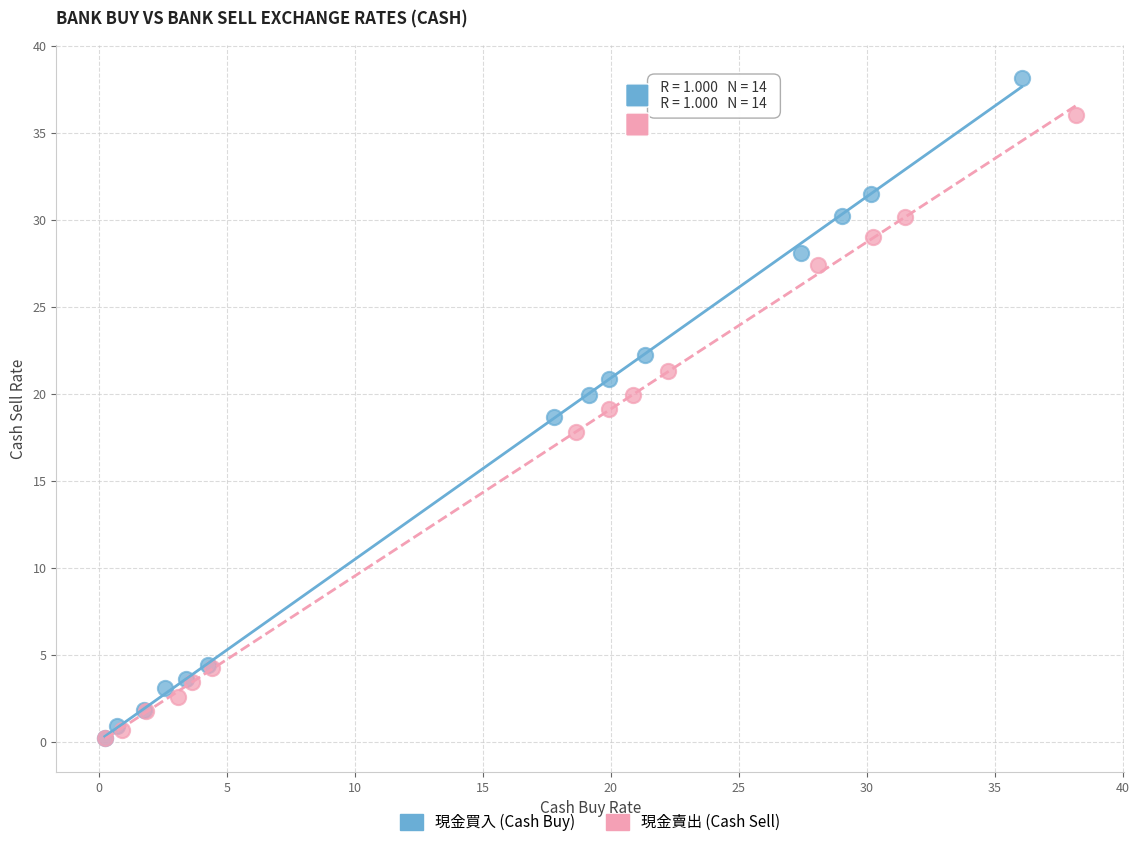

Which series has the widest spread of Y values?

現金買入 (Cash Buy)